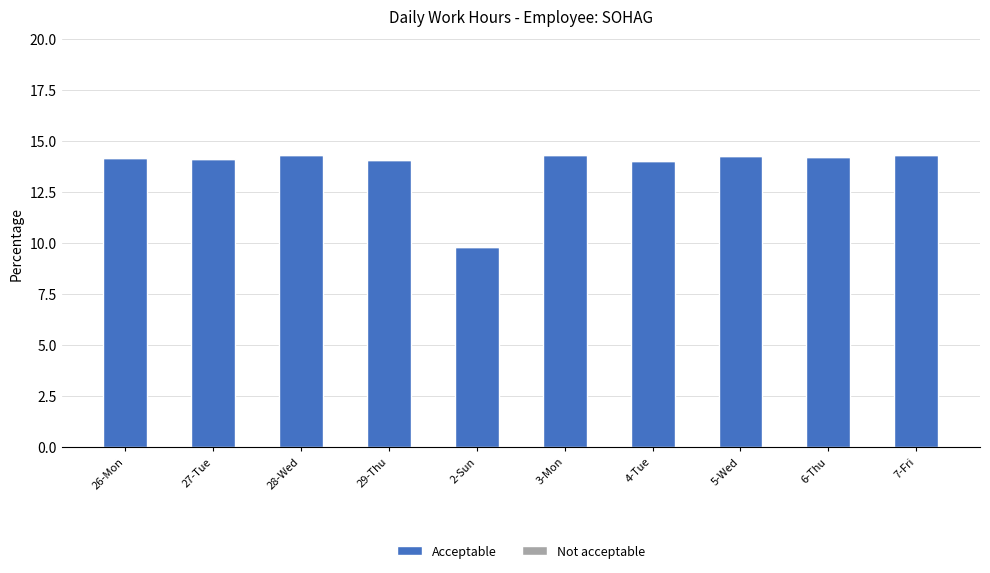

The chart shows a value of 14.7 at 2-Sun. True or false?

False